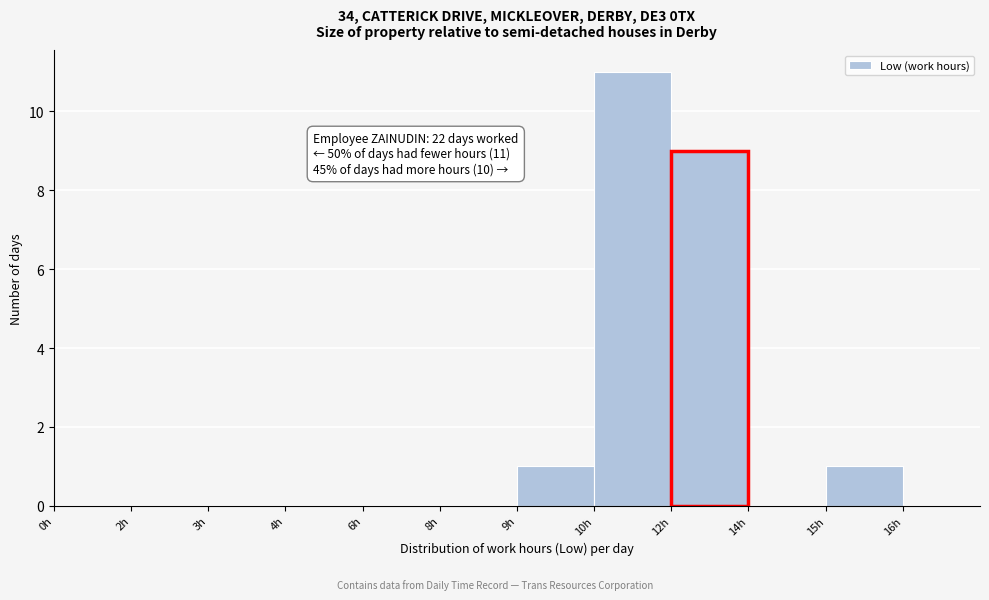

Reading left to right, transcribe all the data shown in this chart.

0h=0	2h=0	3h=0	4h=0	6h=0	8h=0	9h=1	10h=11	12h=9	14h=0	15h=1